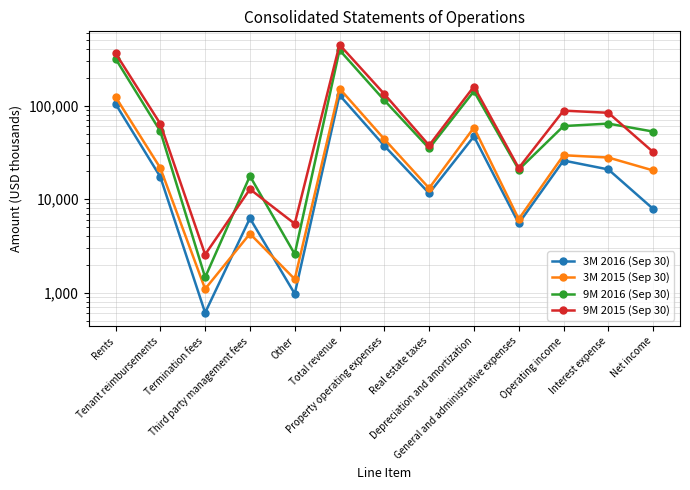

What is the sum of the 9M 2016 (Sep 30) values at Tenant reimbursements and Real estate taxes?

88248